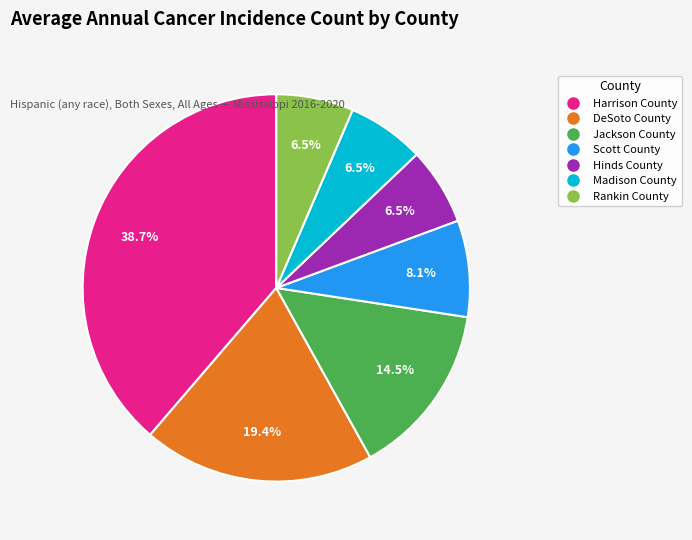

What is the total percentage of Rankin County and Jackson County?

21.0%